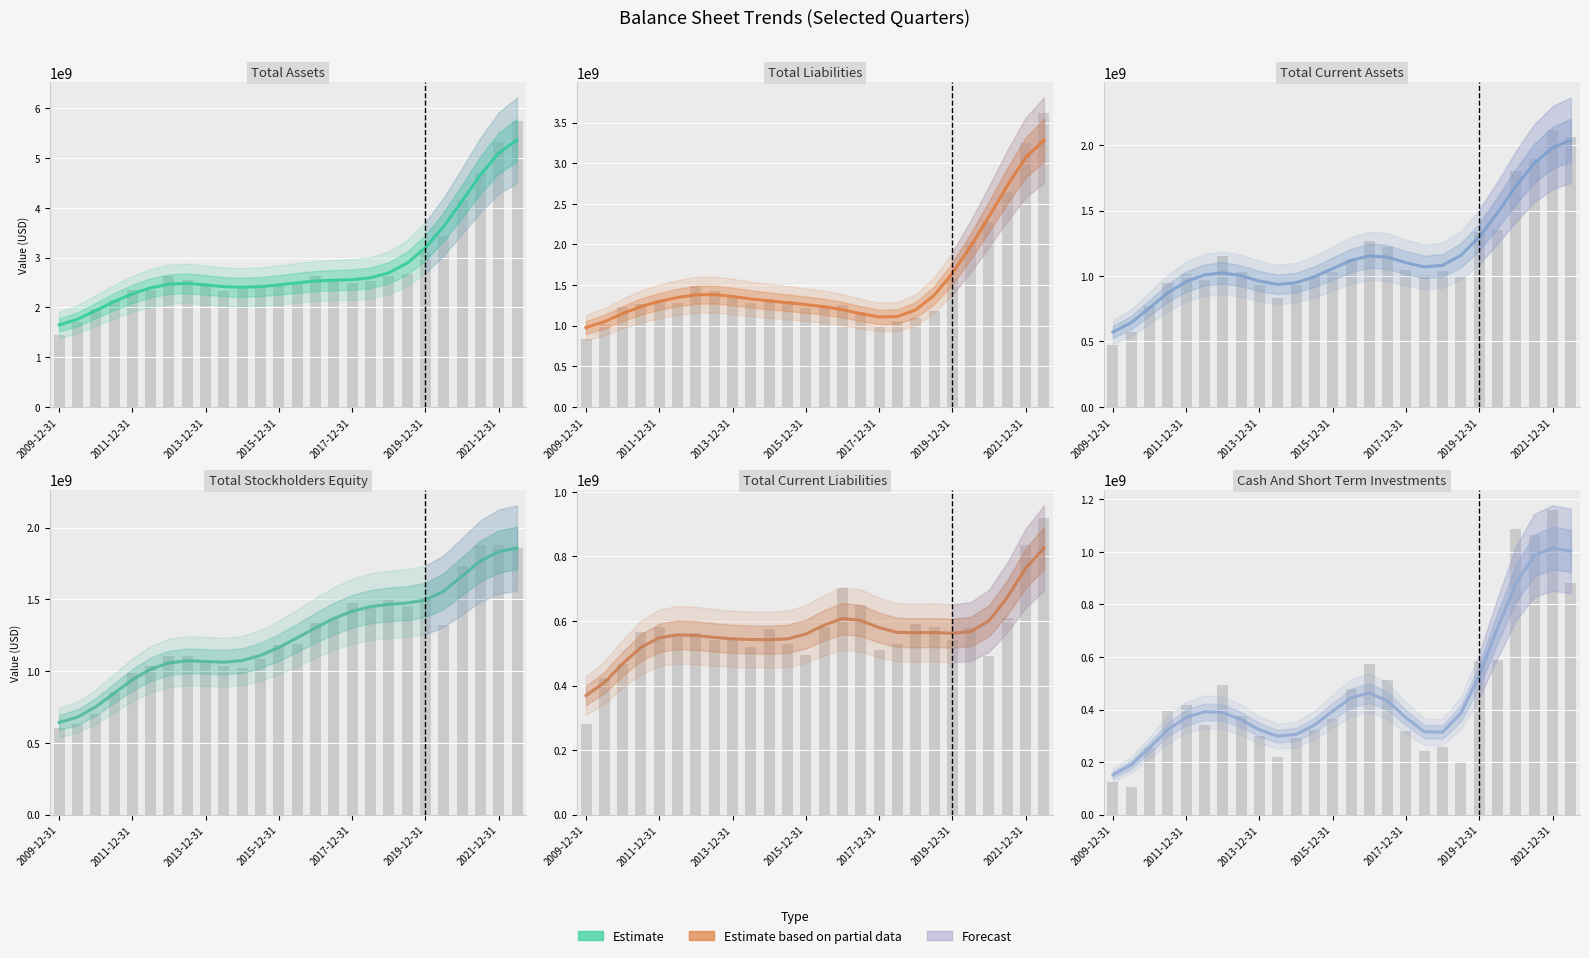

The Total Current Liabilities series shows 601741228.9 at 15. True or false?

True